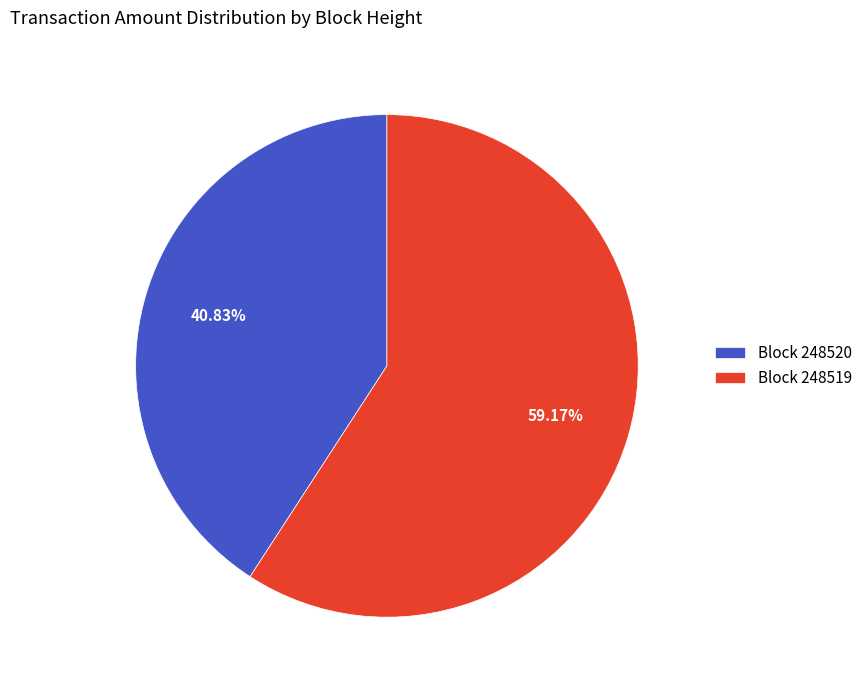

What is the majority slice?

Block 248519